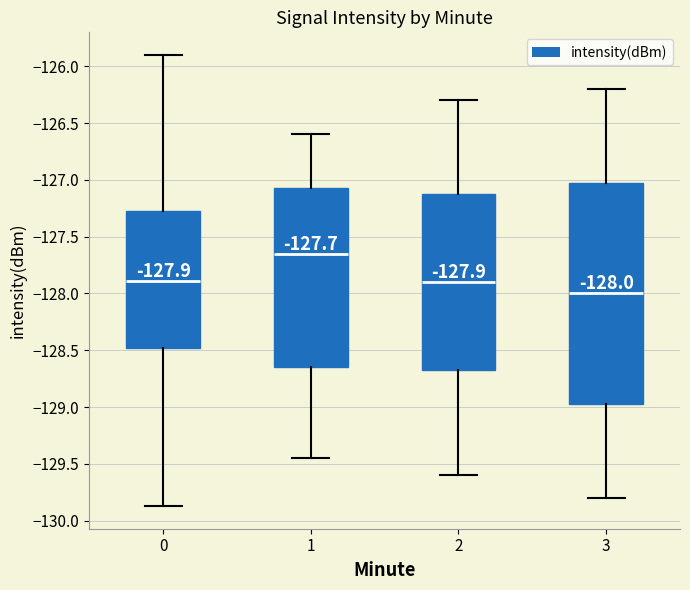

Which box has the lowest median line?

3